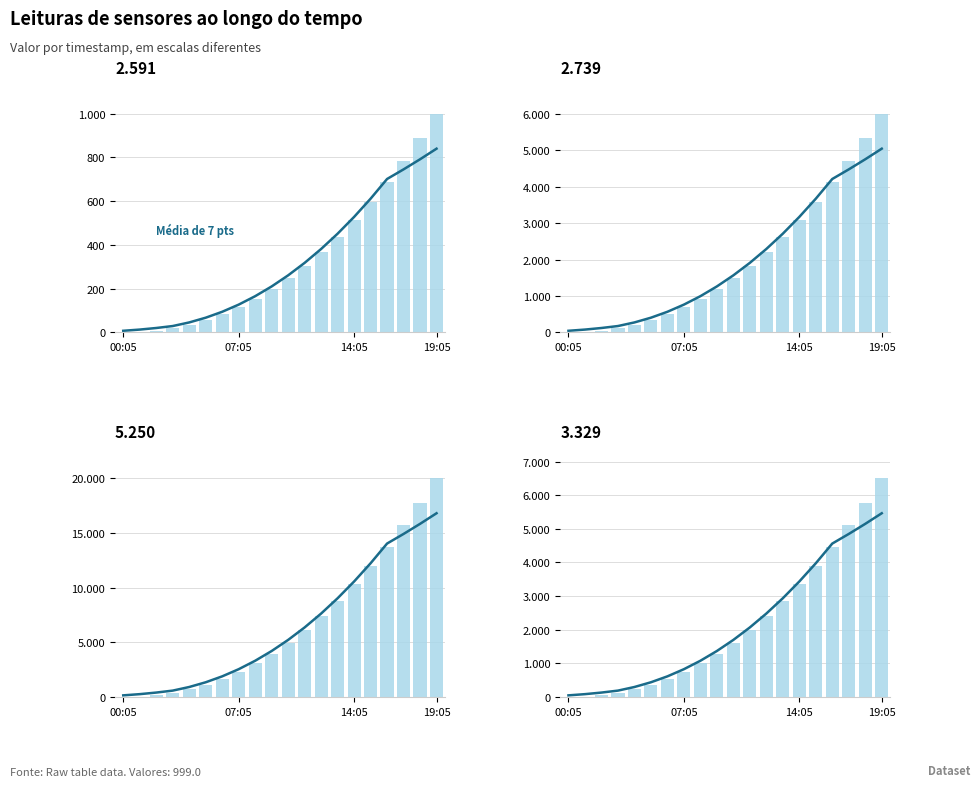

What is the sum of the values at 14 and 5?

3871.5